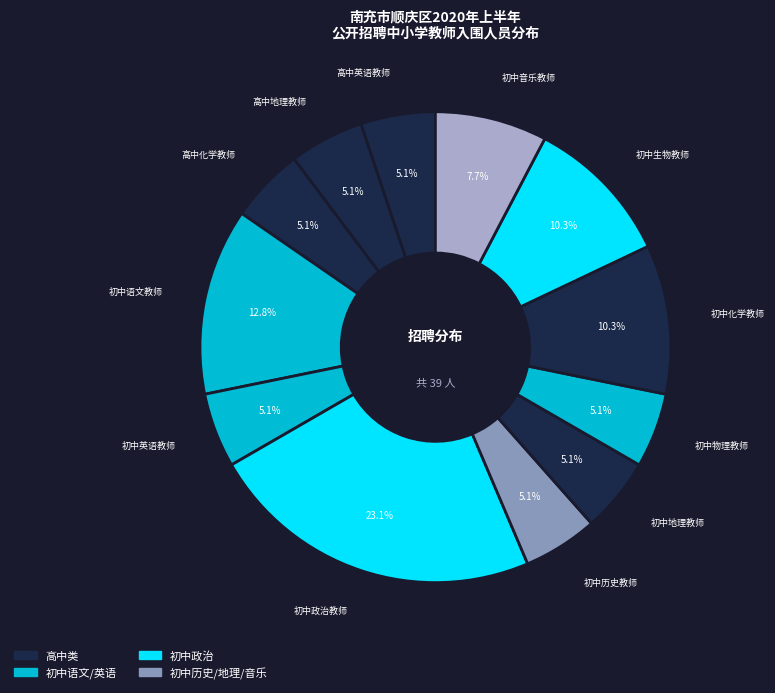

How many segments does this pie chart have?

12